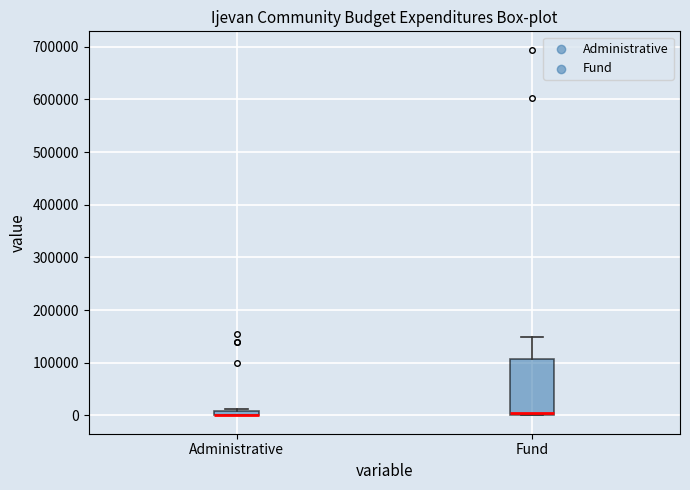

Where is the upper edge of the box for Administrative on the y-axis? The values are not printed on the chart, so give them approximately, as read against the axis.

10000